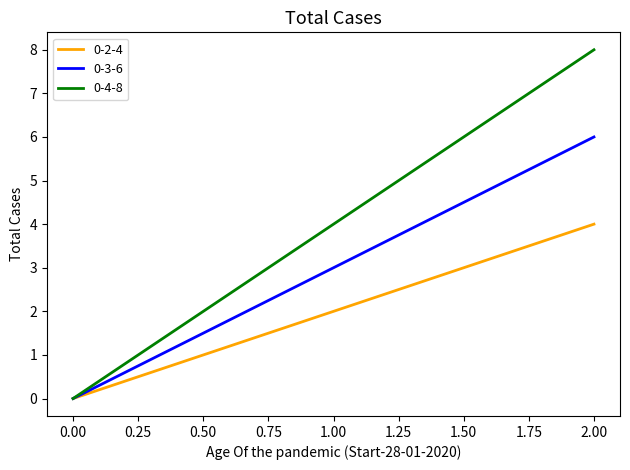

Which series has the largest total across all categories?

0-4-8